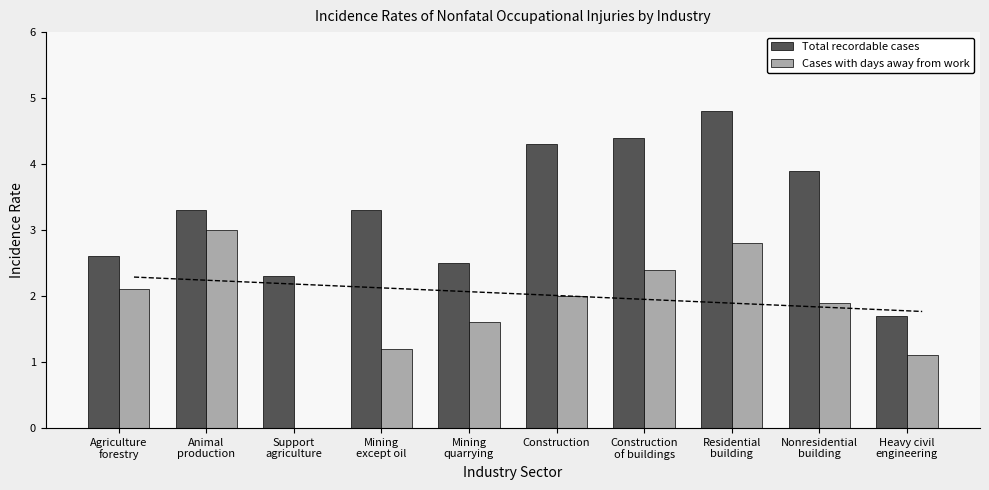

What is the difference between the Total recordable cases values at Heavy civil
engineering and Mining
quarrying?

0.8